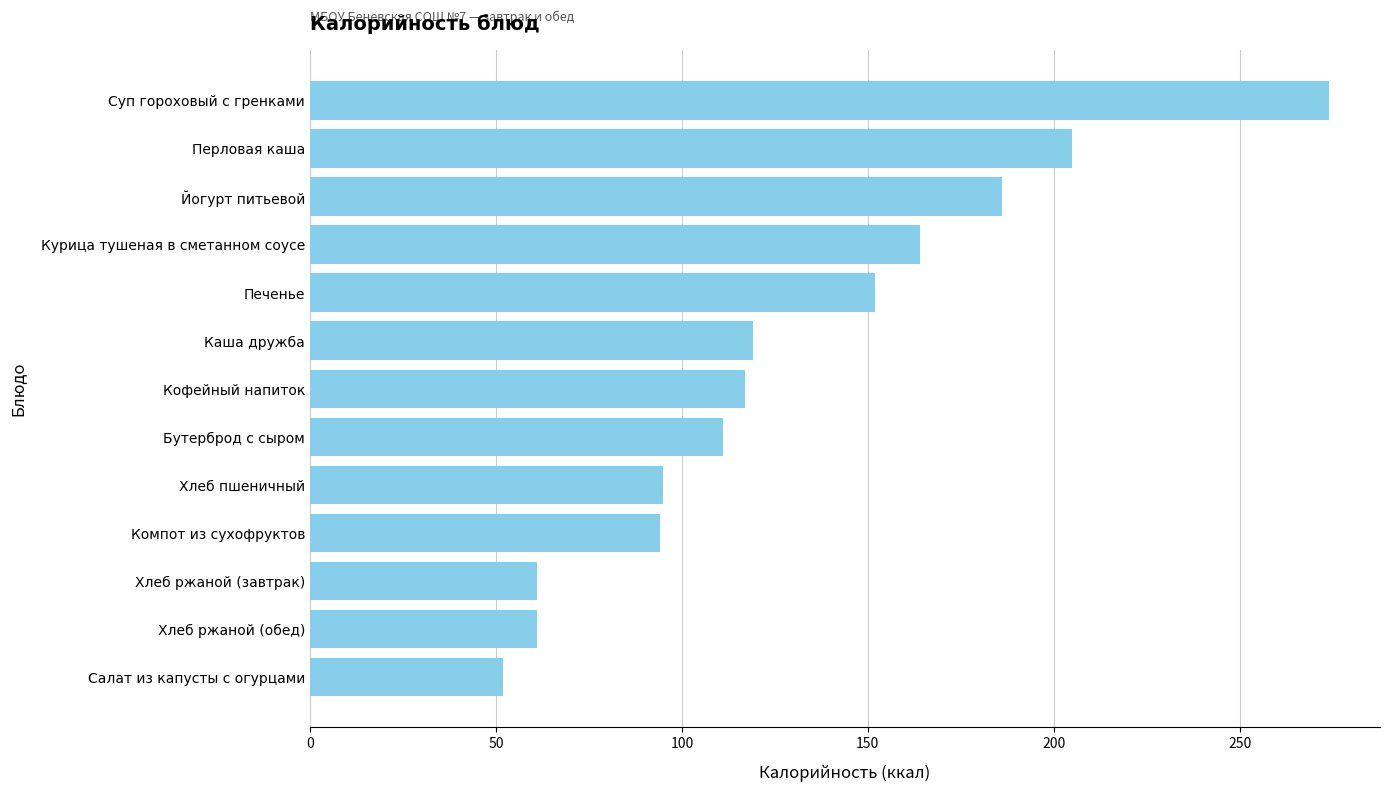

What is the sum of all values?

1691